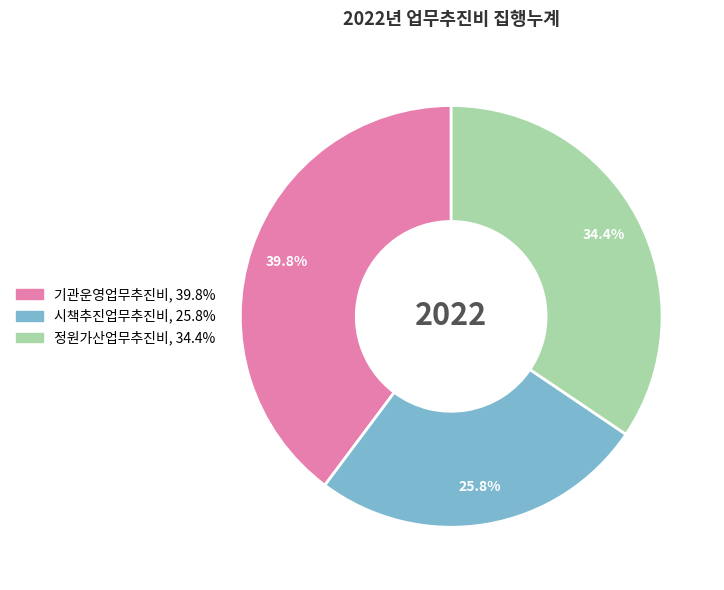

Count the number of slices in the pie.

3